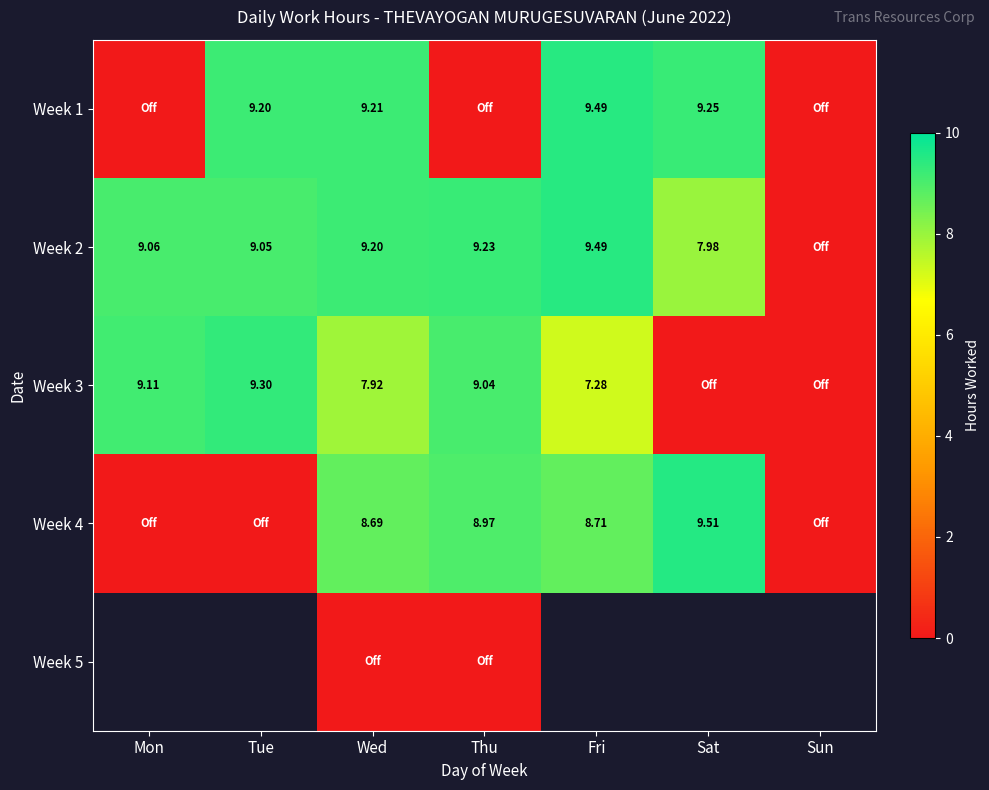

Is the value of Week 4 at Fri greater than the value of Week 3 at Fri?

Yes